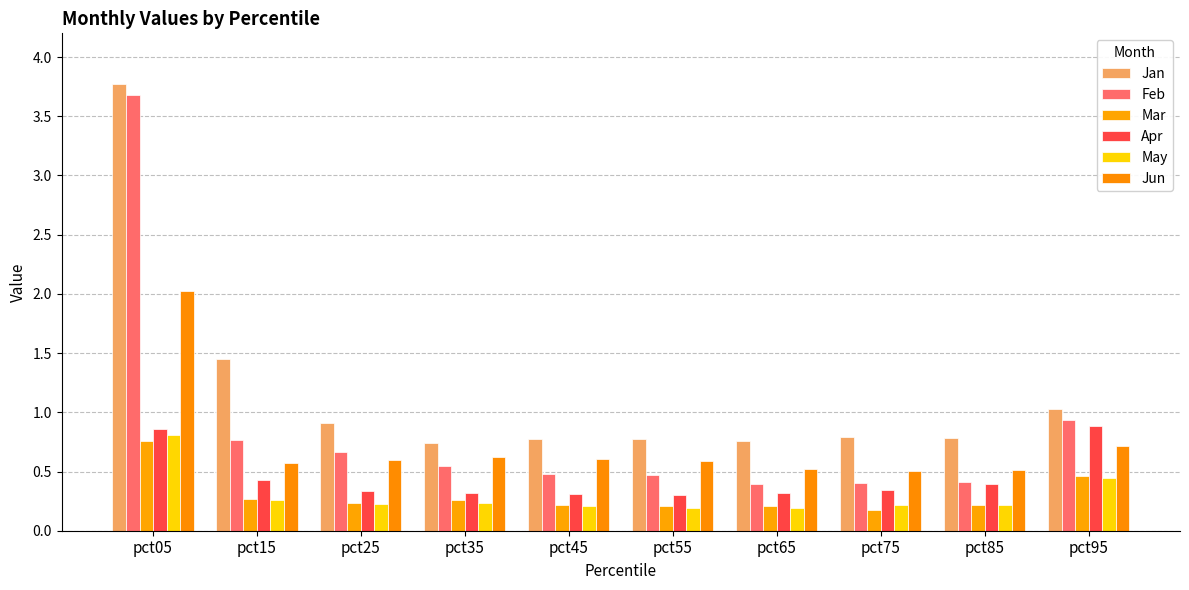

Reading left to right, transcribe all the data shown in this chart.

Jan: 3.8	1.4	0.9	0.7	0.8	0.8	0.8	0.8	0.8	1.0
Feb: 3.7	0.8	0.7	0.5	0.5	0.5	0.4	0.4	0.4	0.9
Mar: 0.8	0.3	0.2	0.3	0.2	0.2	0.2	0.2	0.2	0.5
Apr: 0.9	0.4	0.3	0.3	0.3	0.3	0.3	0.3	0.4	0.9
May: 0.8	0.3	0.2	0.2	0.2	0.2	0.2	0.2	0.2	0.4
Jun: 2.0	0.6	0.6	0.6	0.6	0.6	0.5	0.5	0.5	0.7